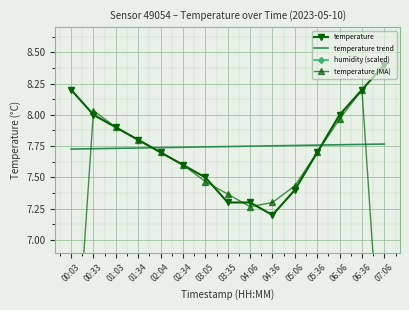

Rank the categories by humidity (scaled) value from highest to lowest.

00:03, 00:33, 01:03, 01:34, 02:04, 02:34, 03:05, 03:35, 04:06, 04:36, 05:06, 05:36, 06:06, 06:36, 07:06